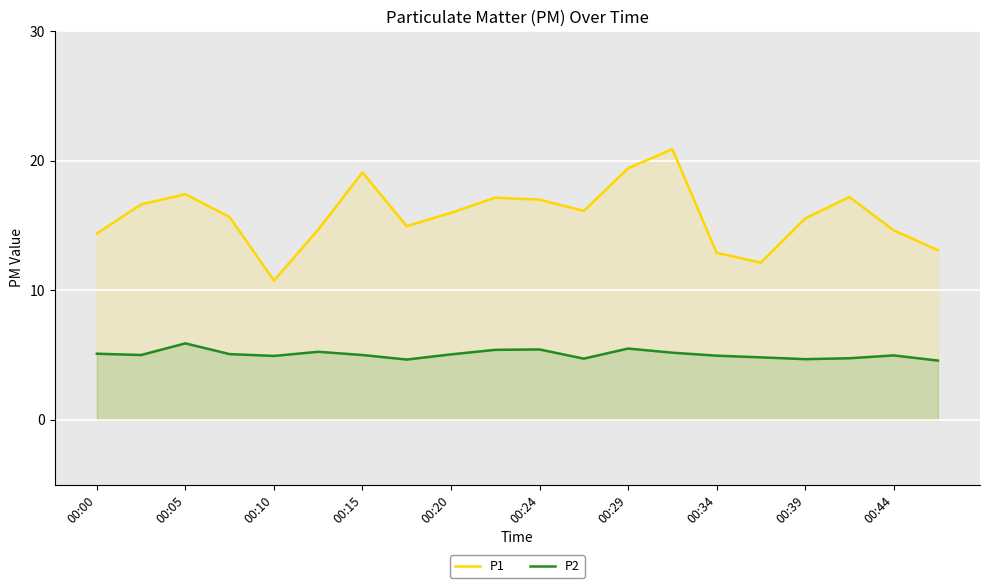

What is the spread (max minus min) of values at 00:00?

9.3